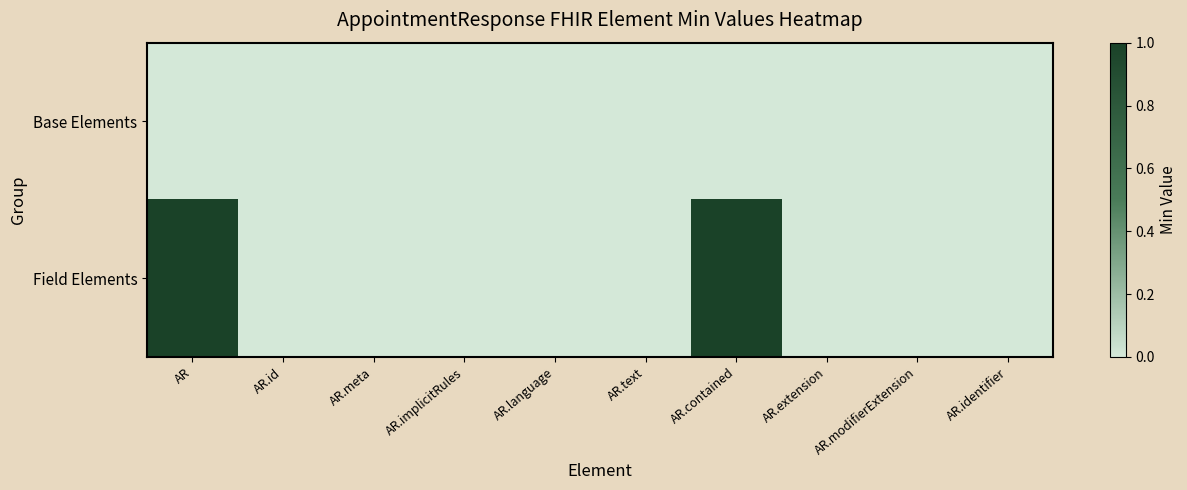

Rank the series by their average value, from lowest to highest.

Base Elements, Field Elements